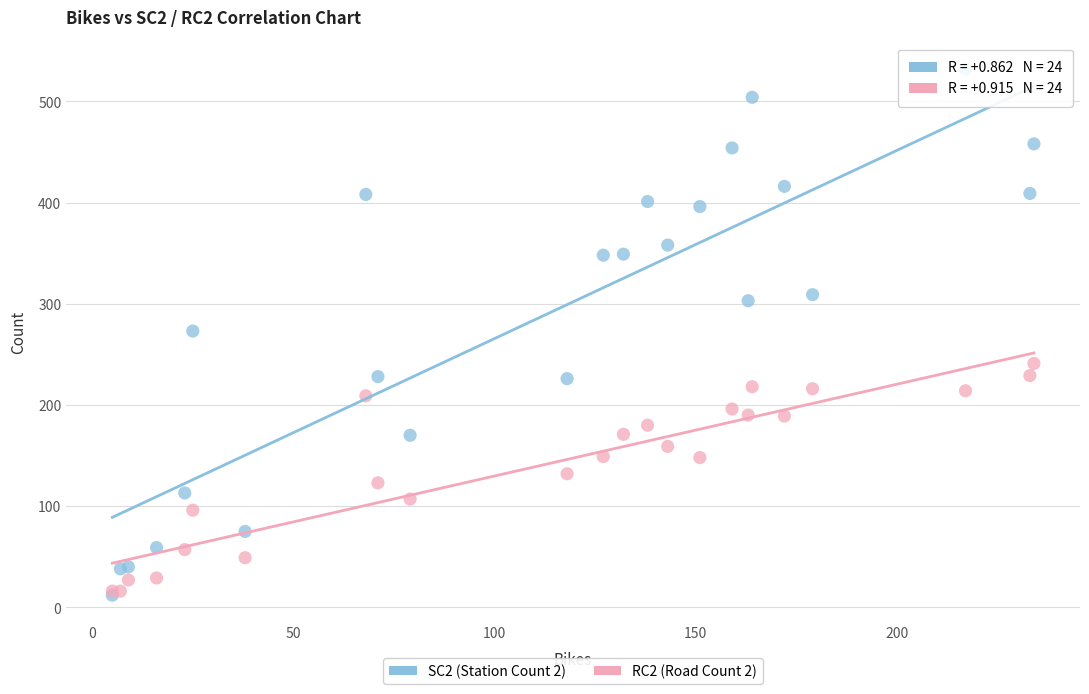

Which series has the largest Y range (max minus min)?

SC2 (Station Count 2)